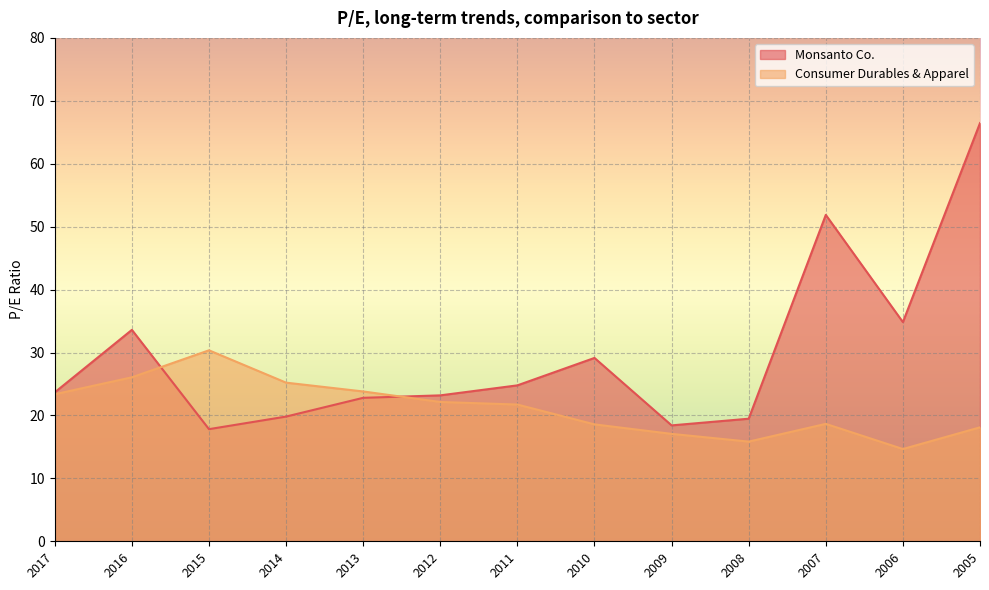

Reading left to right, list all the values displayed in this chart.

Monsanto Co.: 23.7	33.6	17.8	19.8	22.8	23.2	24.8	29.1	18.4	19.5	51.9	34.8	66.5
Consumer Durables & Apparel: 23.4	26.1	30.4	25.2	23.8	22.1	21.7	18.6	17.1	15.8	18.7	14.7	18.1